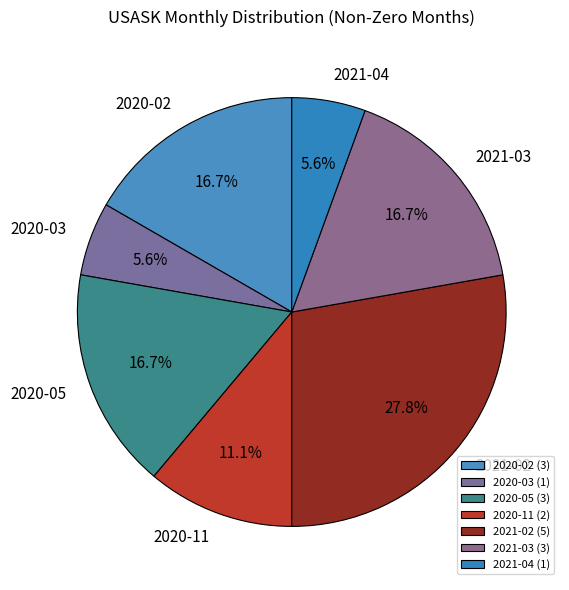

To the nearest percent, what is the average slice percentage?

14%